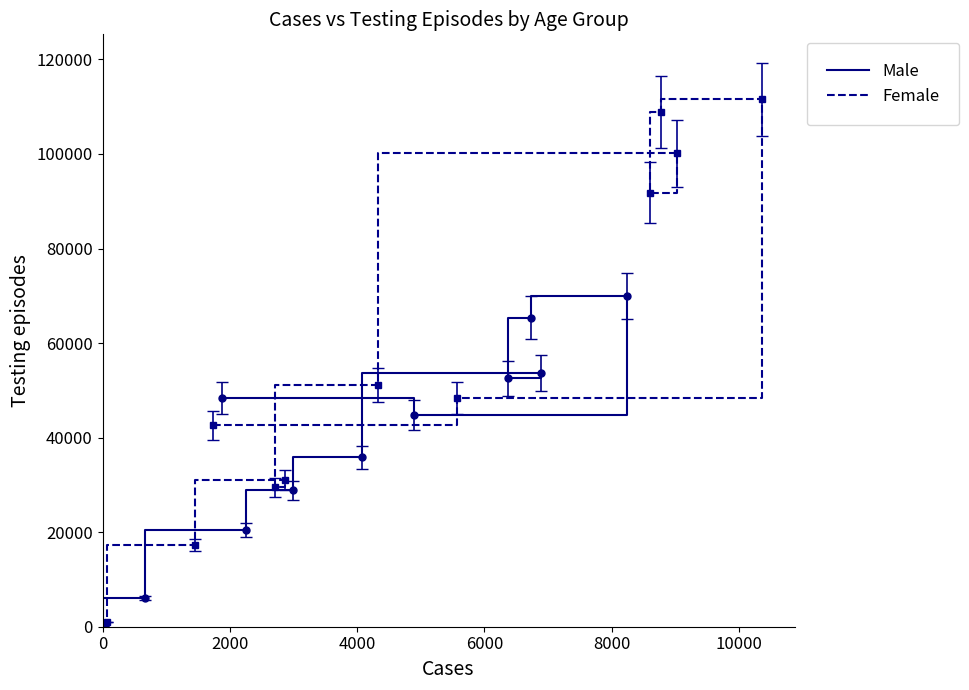

Rank the series by their average value, from highest to lowest.

Female, Male